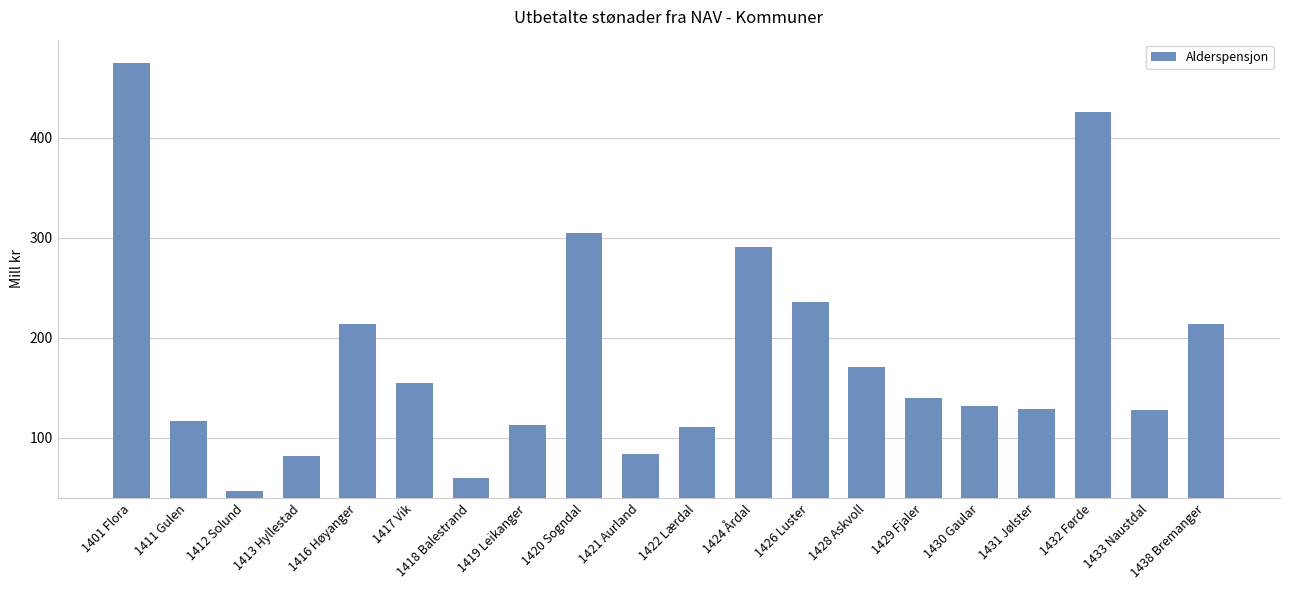

What is the minimum value shown in the chart?

46.3